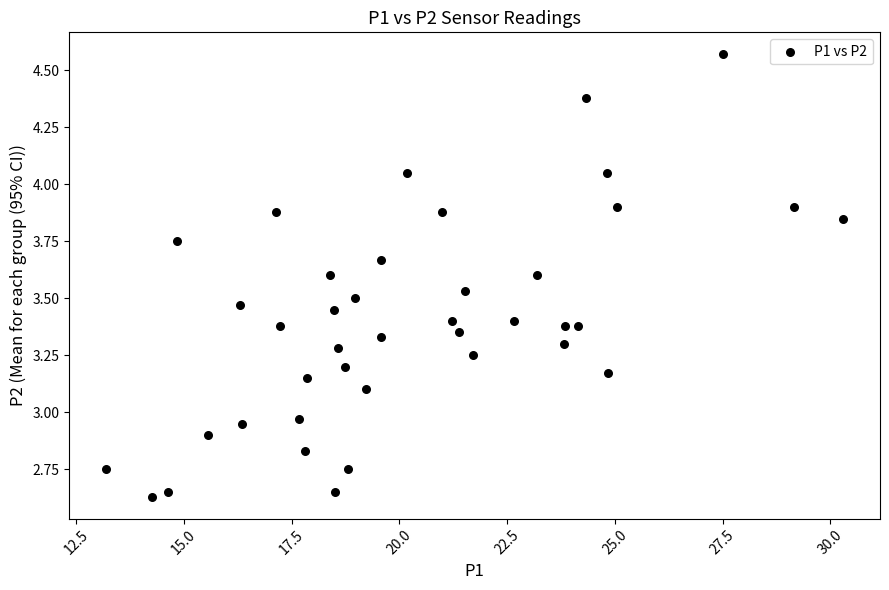

What is the range of Y values (max minus min)?

1.9